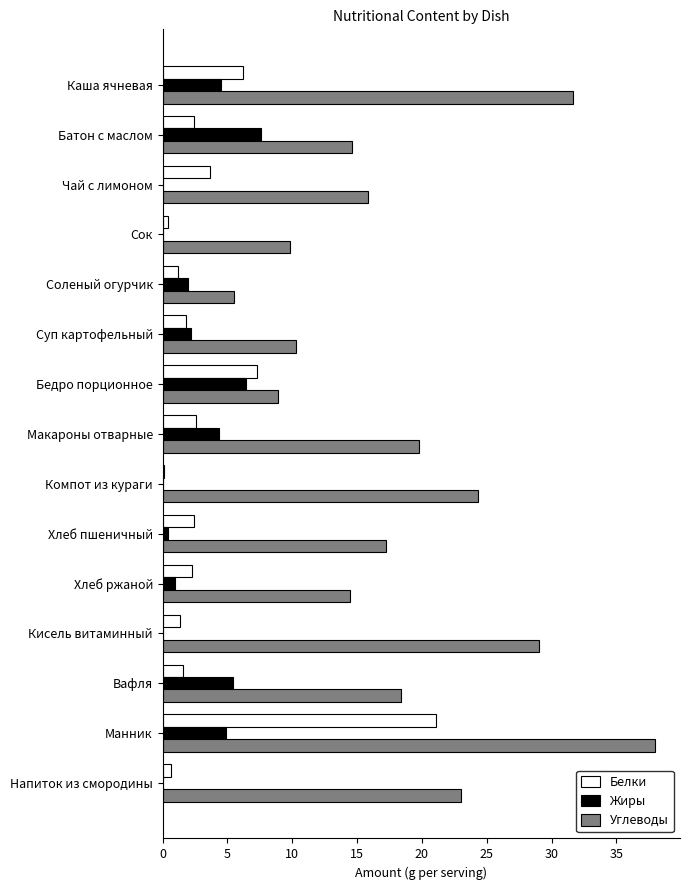

What value does the Жиры series have at Вафля?

5.5